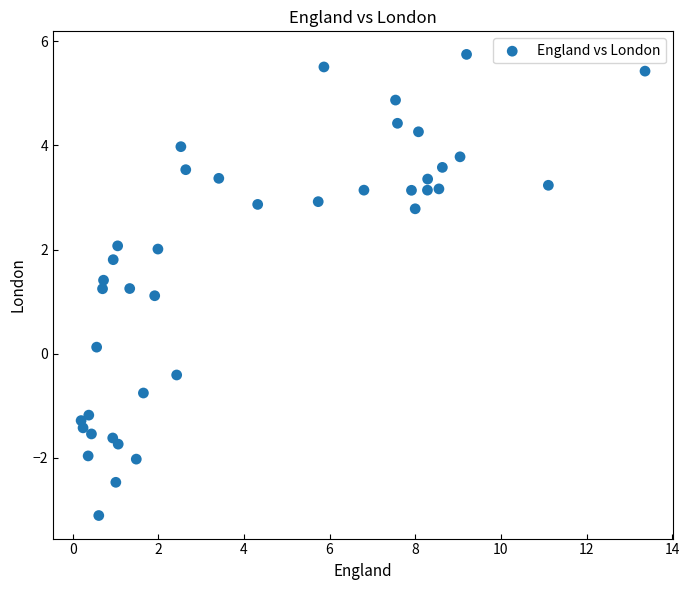

What is the range of Y values (max minus min)?

8.8